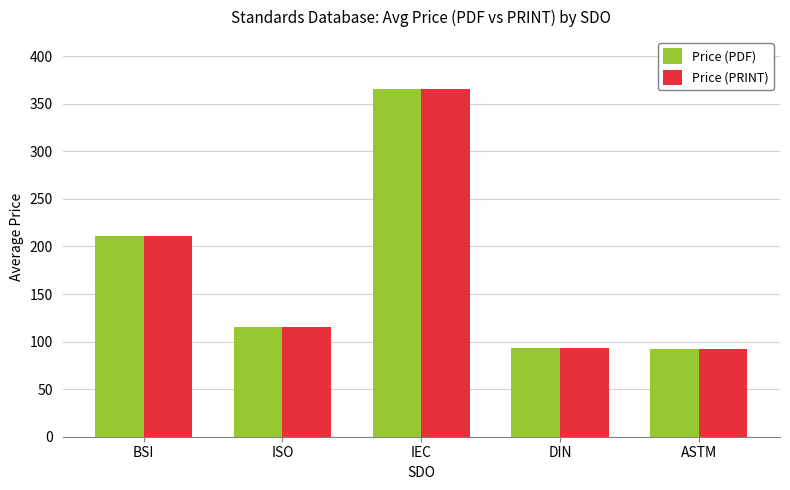

The Price (PRINT) series shows 29.9 at ASTM. True or false?

False